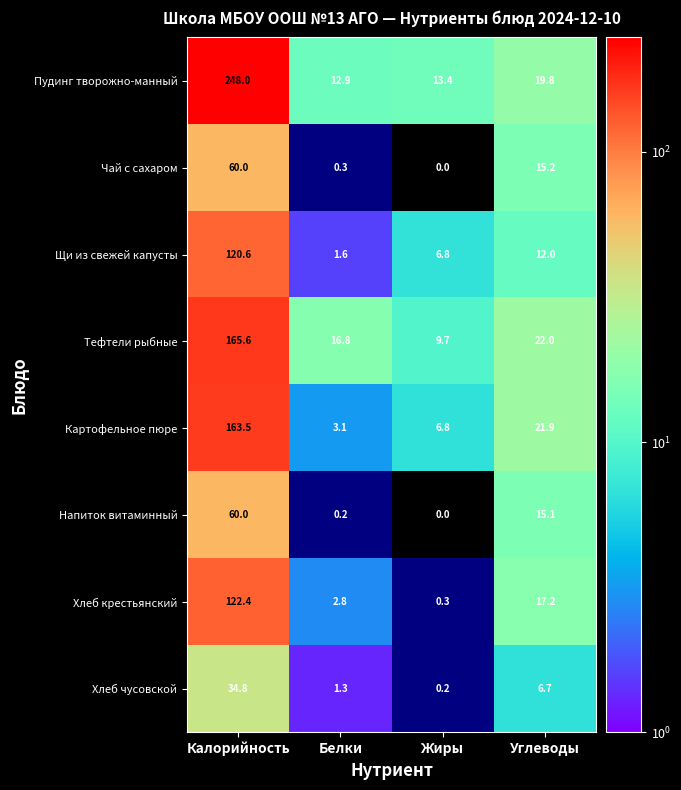

What is the spread (max minus min) of values at Белки?

16.6